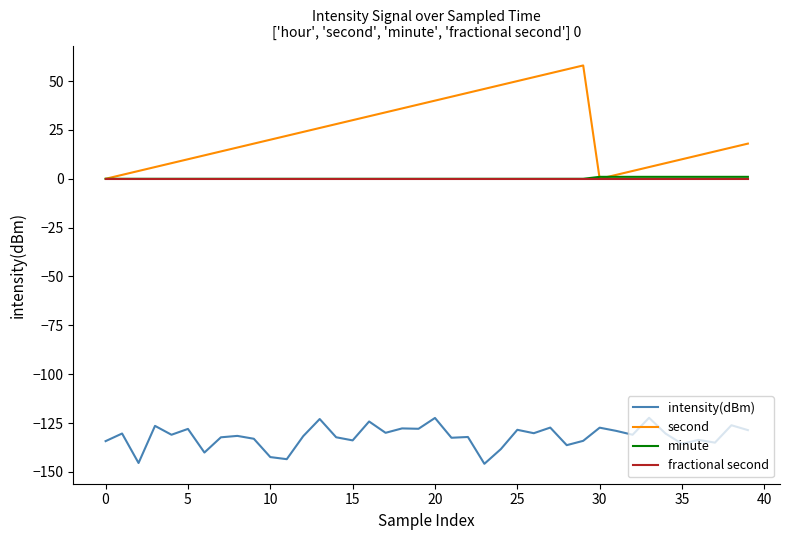

Which series has the widest spread of values?

second